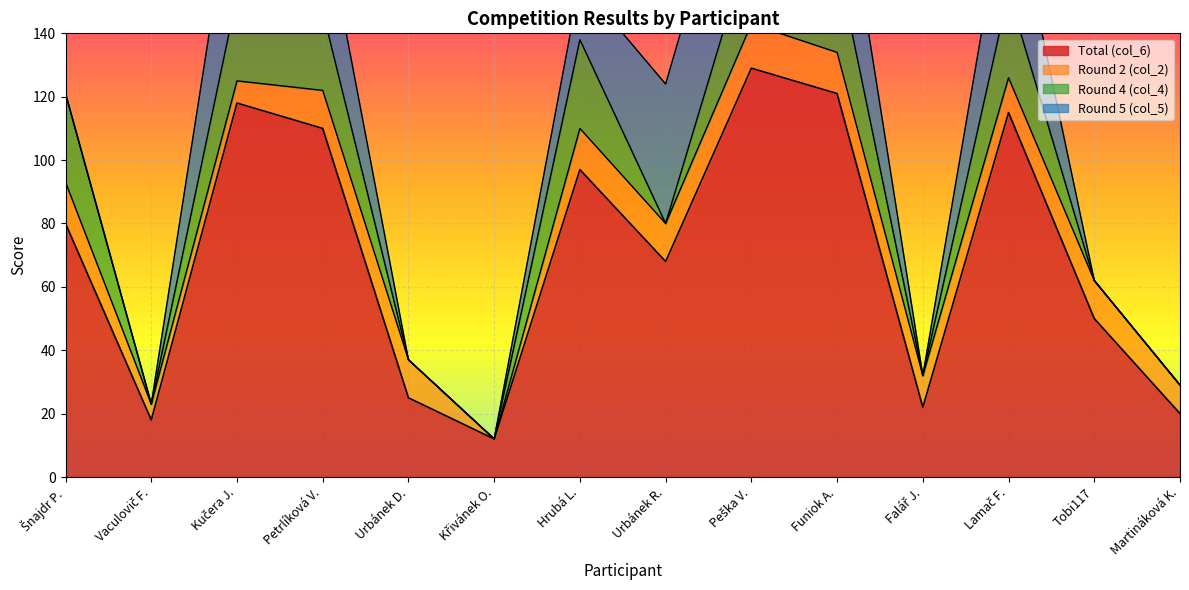

What position from the right is Šnajdr P.?

14